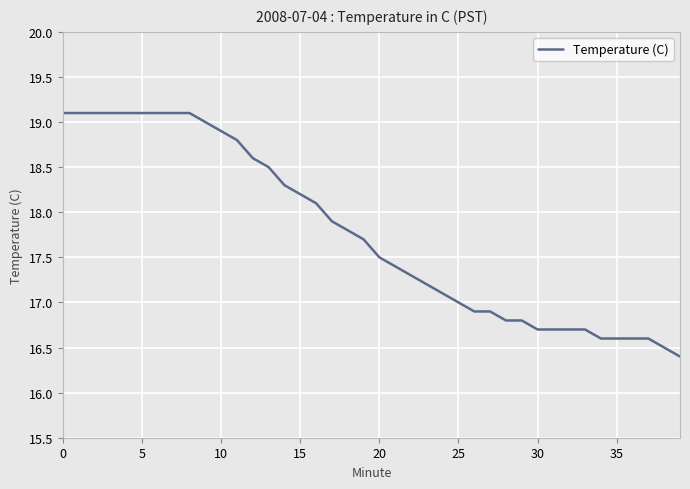

What is the smallest value displayed?

16.4